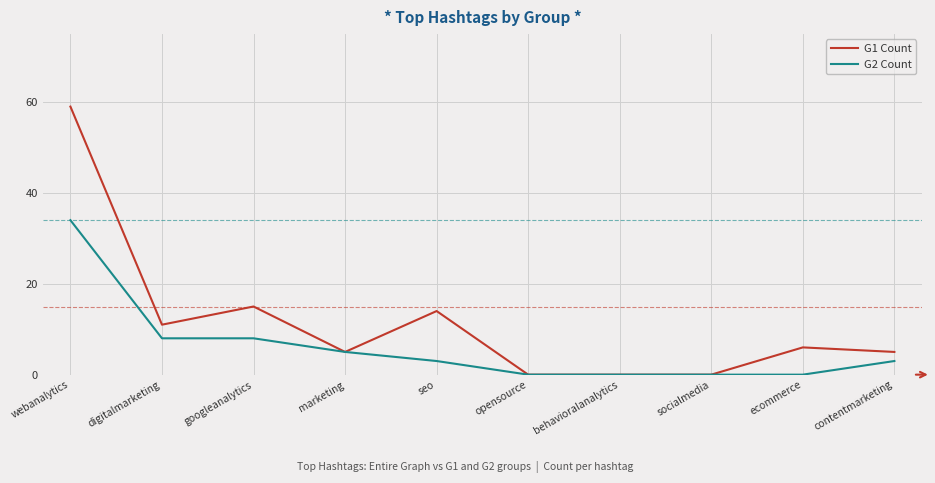

Which series has the largest range (max minus min)?

G1 Count